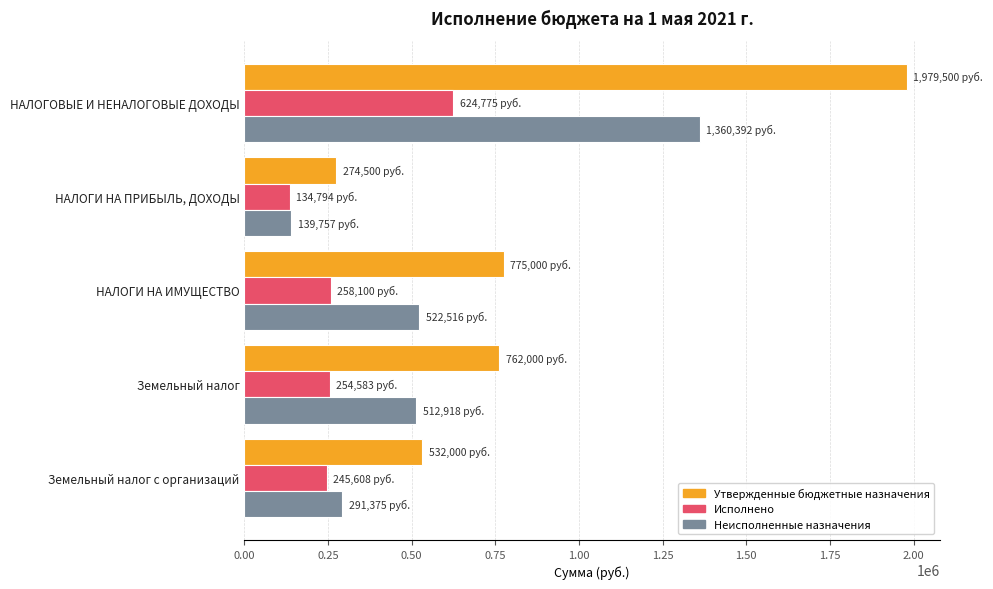

What is the spread (max minus min) of values at НАЛОГИ НА ИМУЩЕСТВО?

516899.5